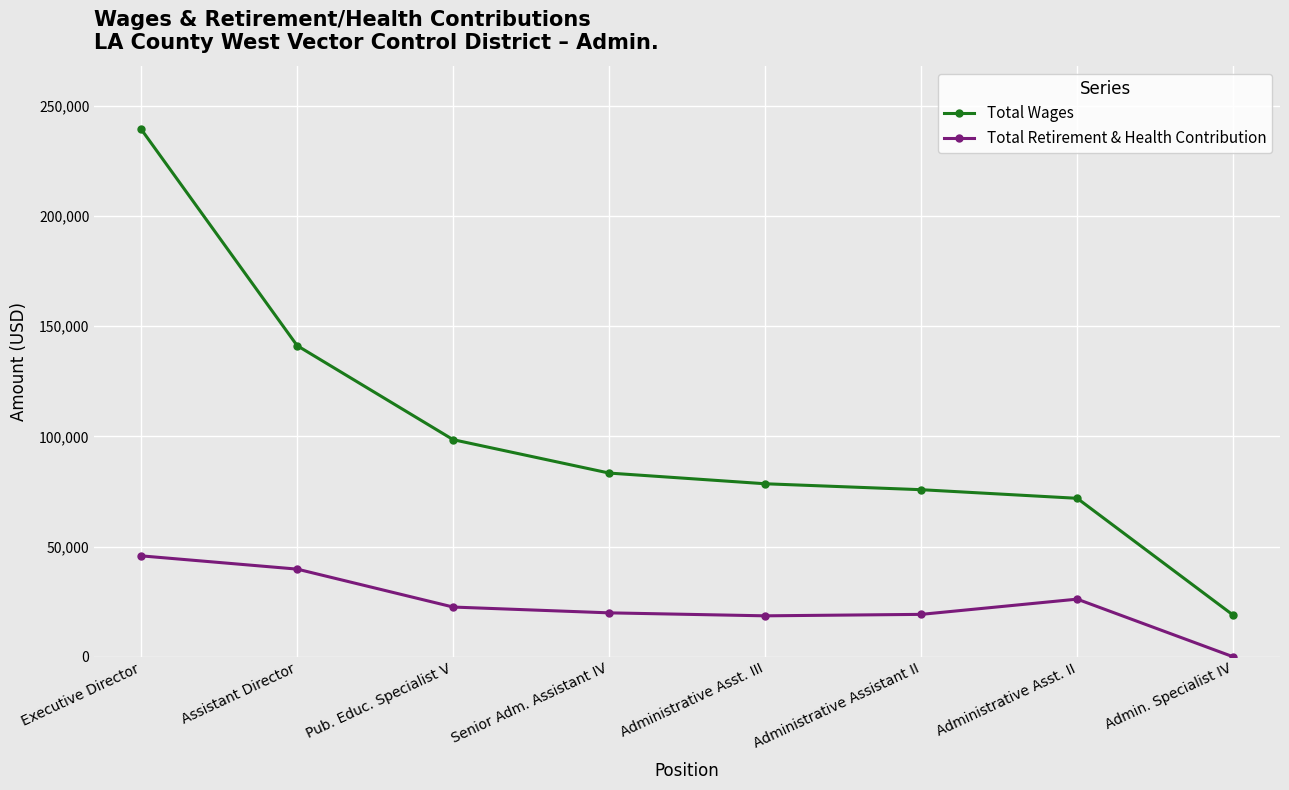

True or false: Total Wages has more than 2 points higher than both neighbors.

False